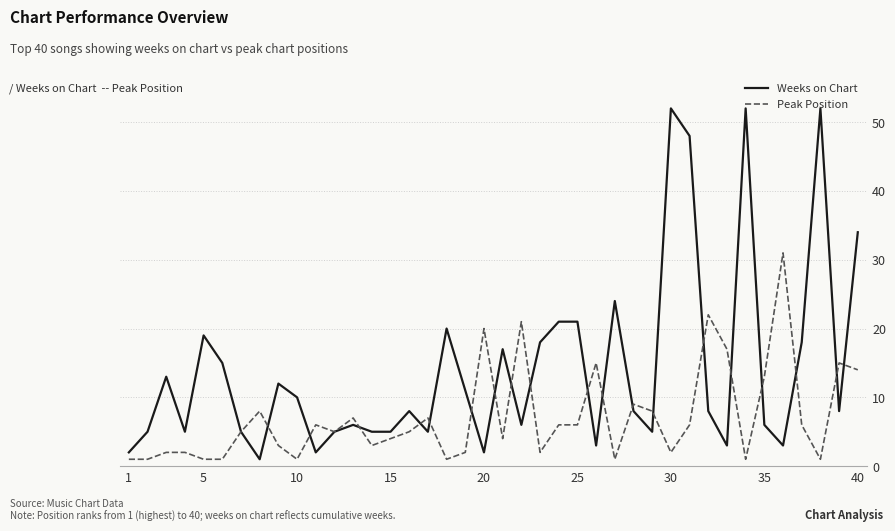

Which series has the largest total across all categories?

Weeks on Chart